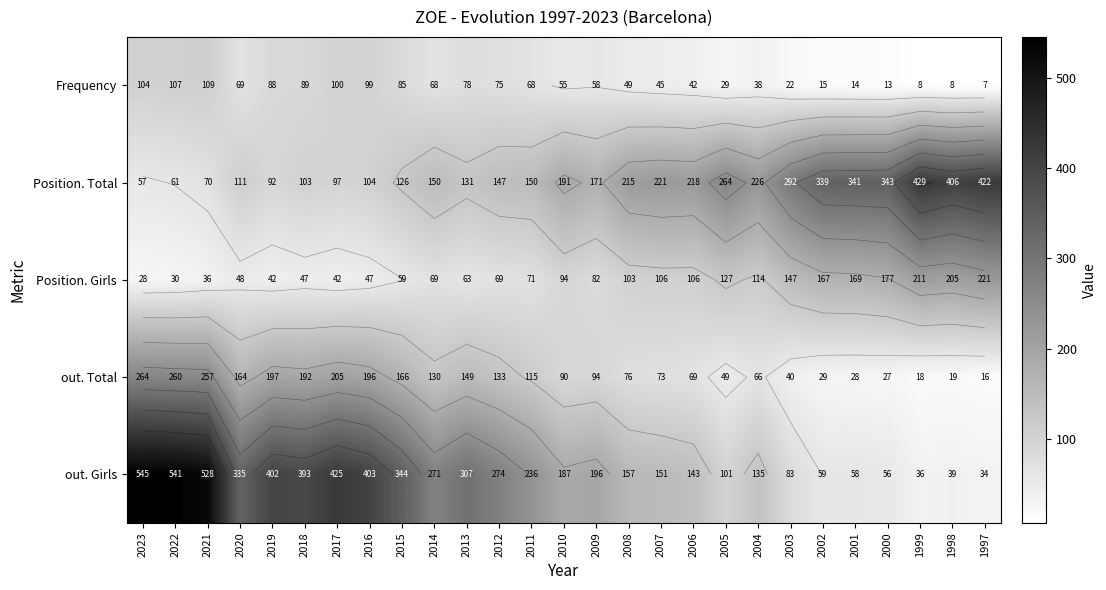

Rank the series at 2015 from highest to lowest value.

out. Girls, out. Total, Position. Total, Frequency, Position. Girls